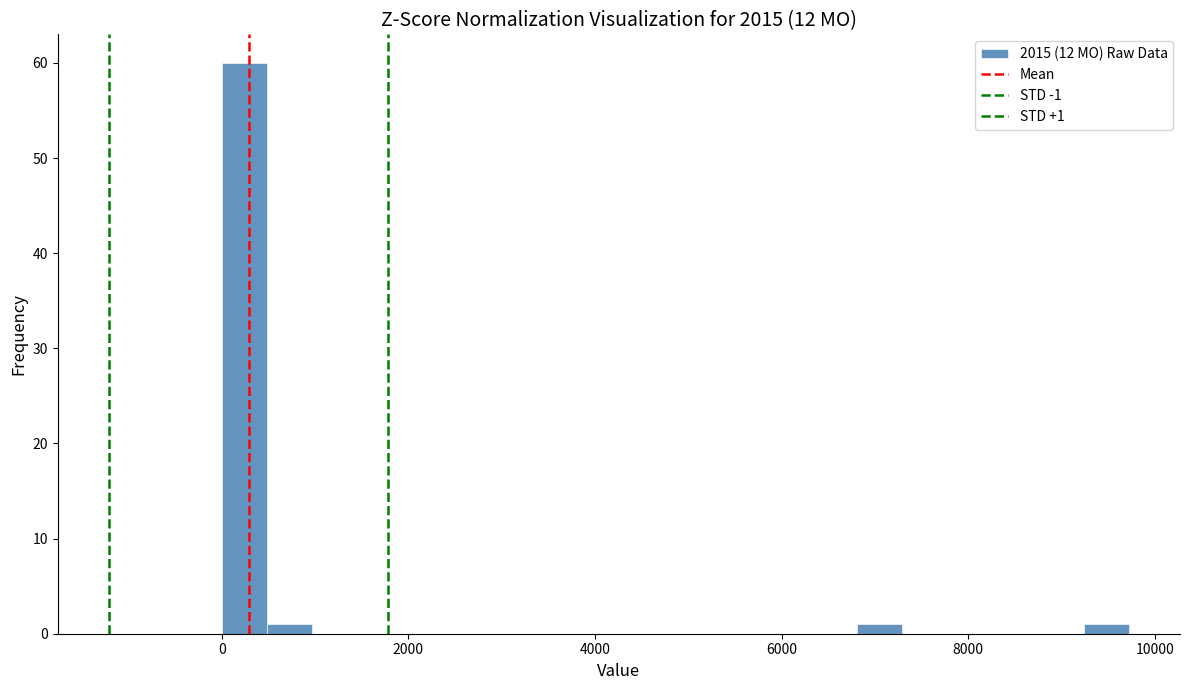

Read against the x-axis, roughly where is the centre of the tallest bar?

200